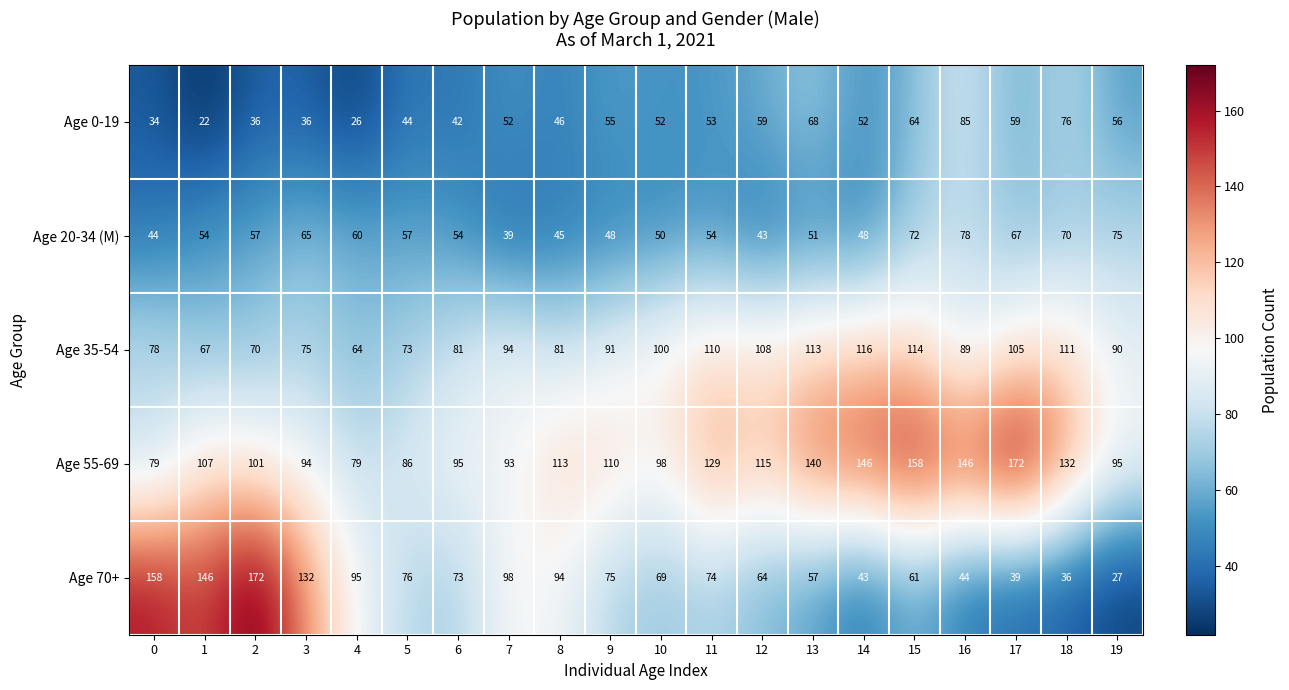

At 9, list the series in order from smallest to largest.

Age 20-34 (M), Age 0-19, Age 70+, Age 35-54, Age 55-69